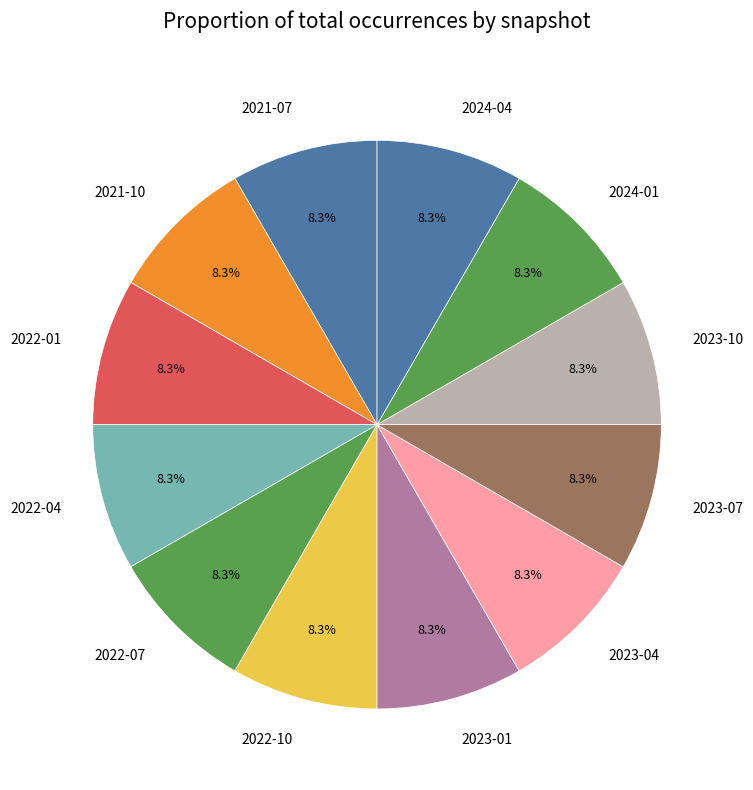

Does any single category account for the majority?

No